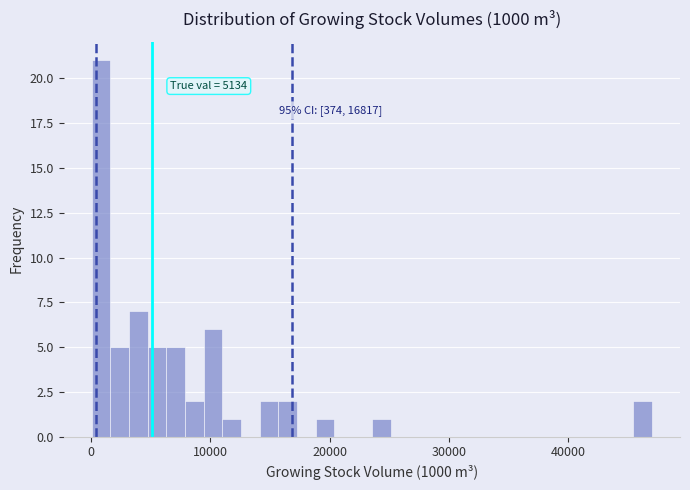

Read against the x-axis, roughly where is the centre of the tallest bar?

1000